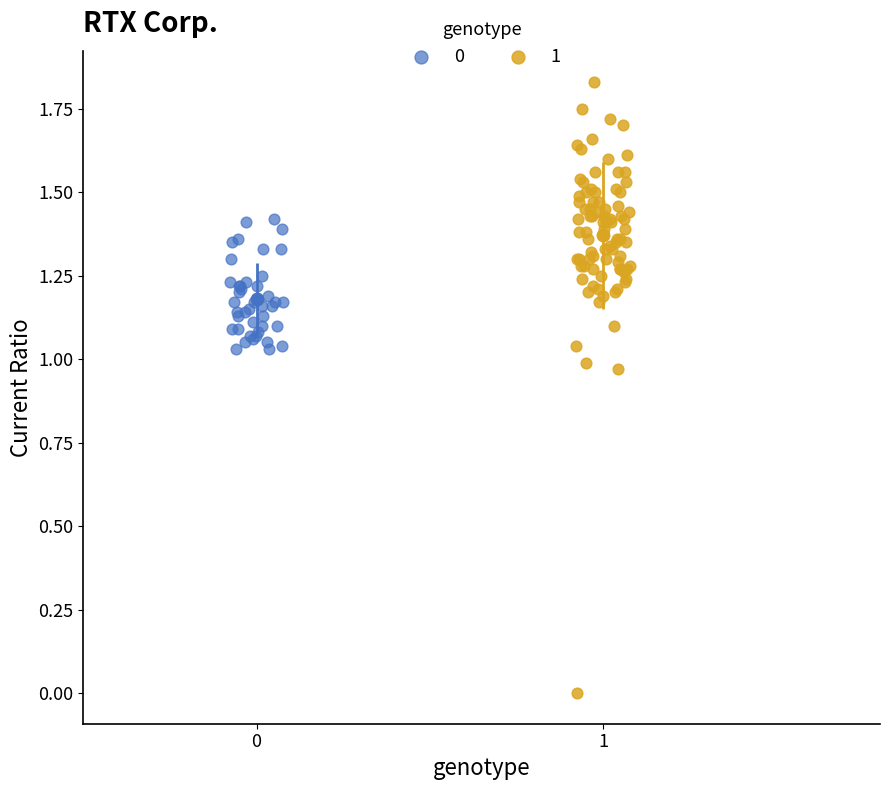

What are all the series names shown in the legend?

0, 1